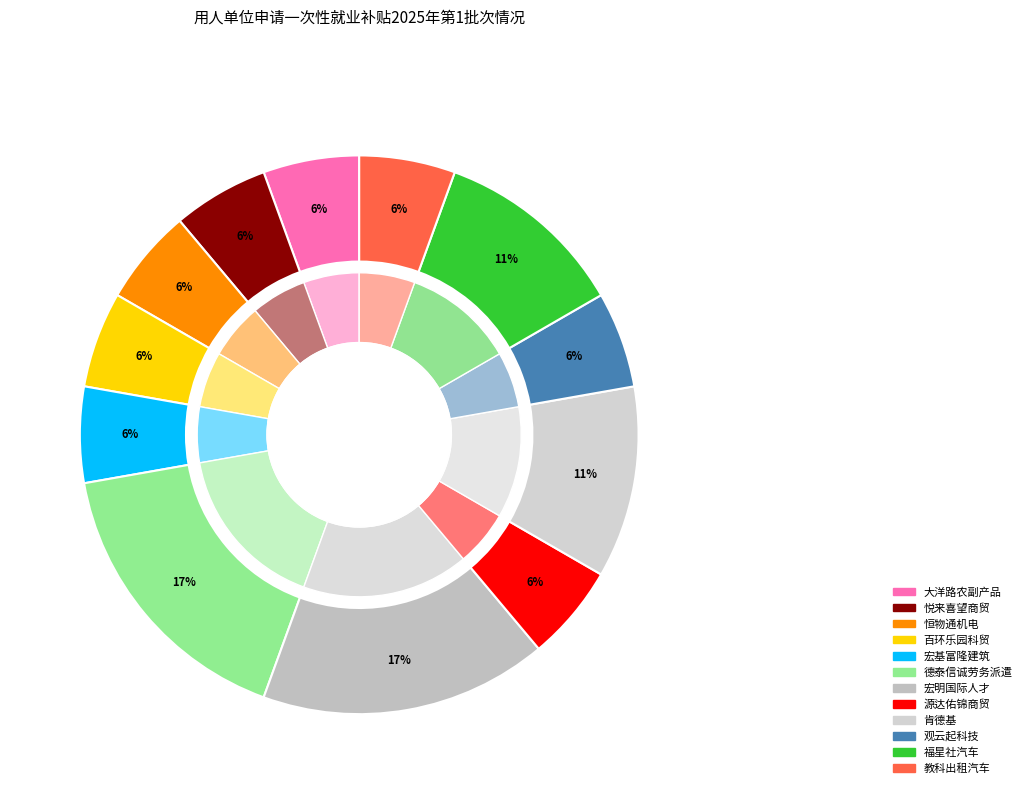

Is there any slice that represents more than half of the pie?

No